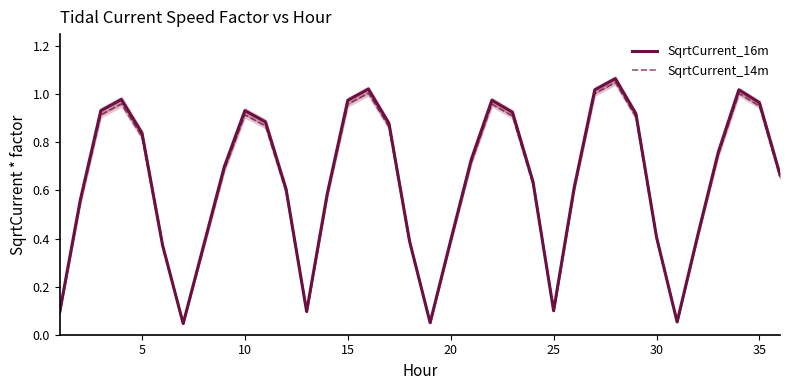

What is the sum of all SqrtCurrent_16m values?

23.0